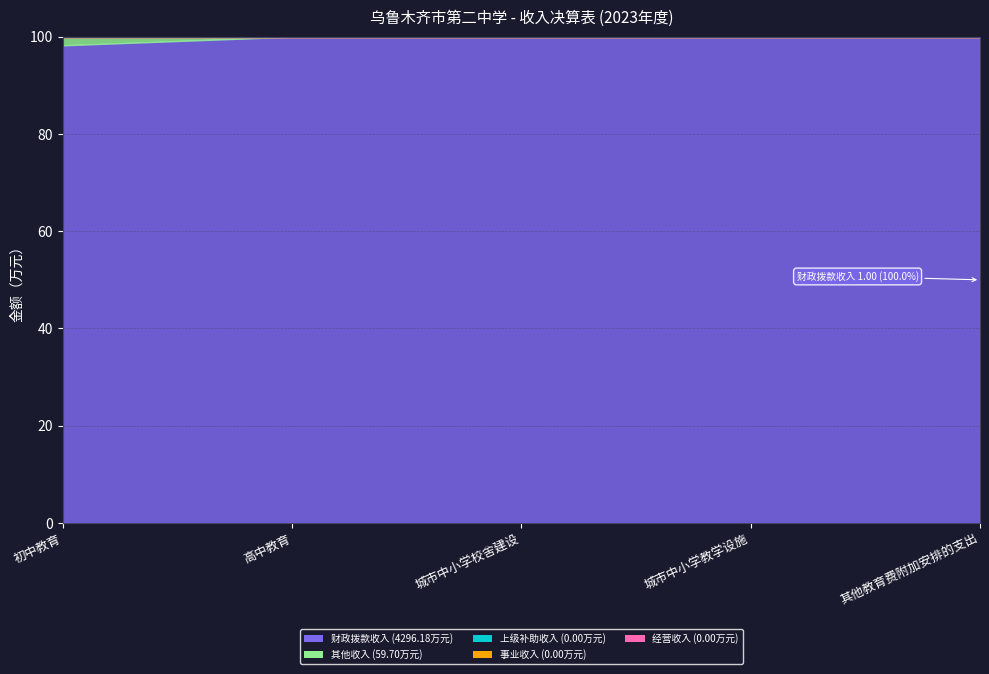

Between 城市中小学校舍建设 and 其他教育费附加安排的支出, which is larger?

城市中小学校舍建设